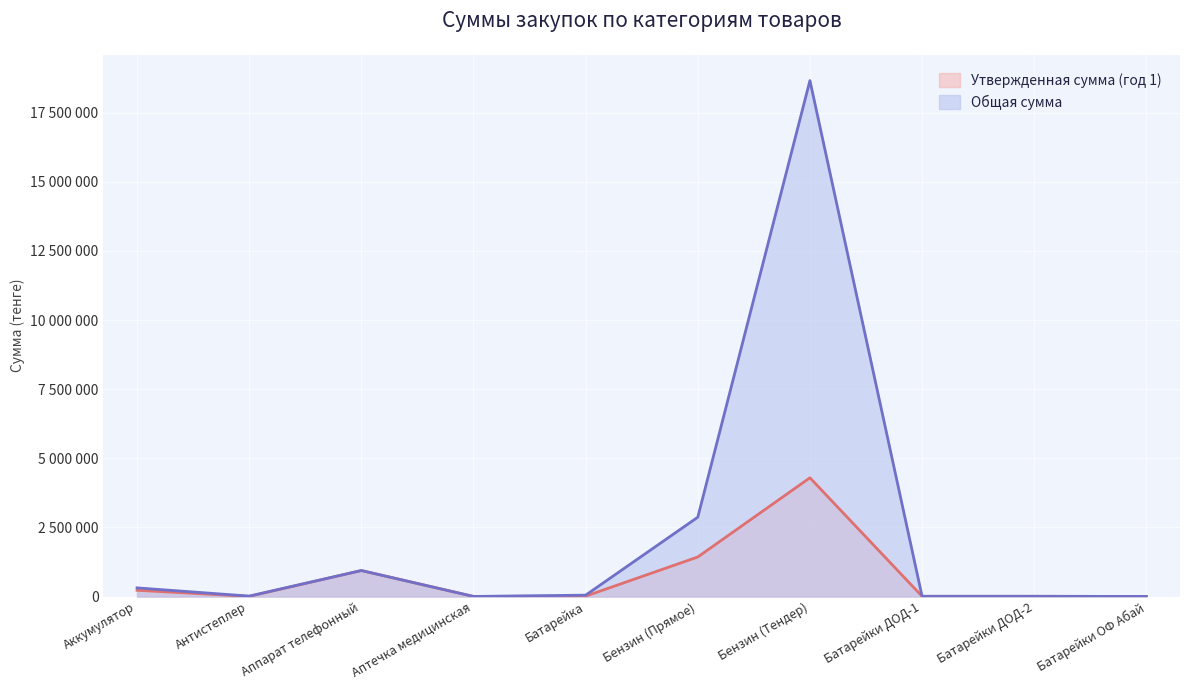

What position from the right is Батарейки ДОД-2?

2